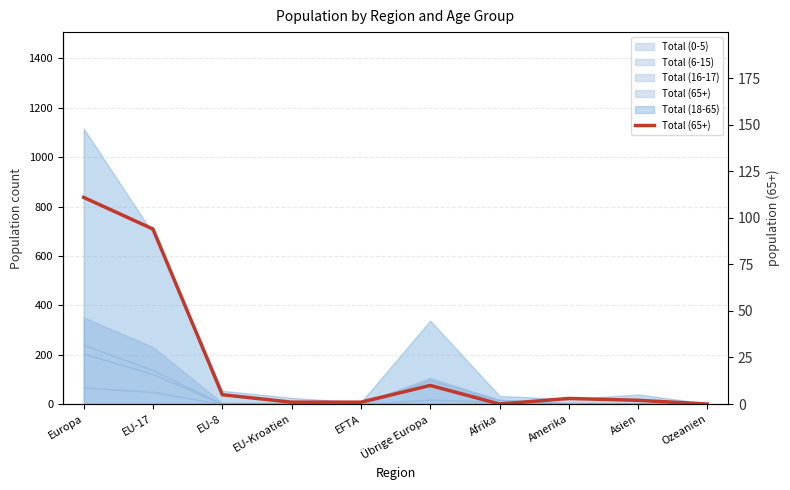

Reading right to left, extract all data points from this chart.

Ozeanien=0	Asien=2	Amerika=3	Afrika=0	Übrige Europa=10	EFTA=1	EU-Kroatien=1	EU-8=5	EU-17=94	Europa=111